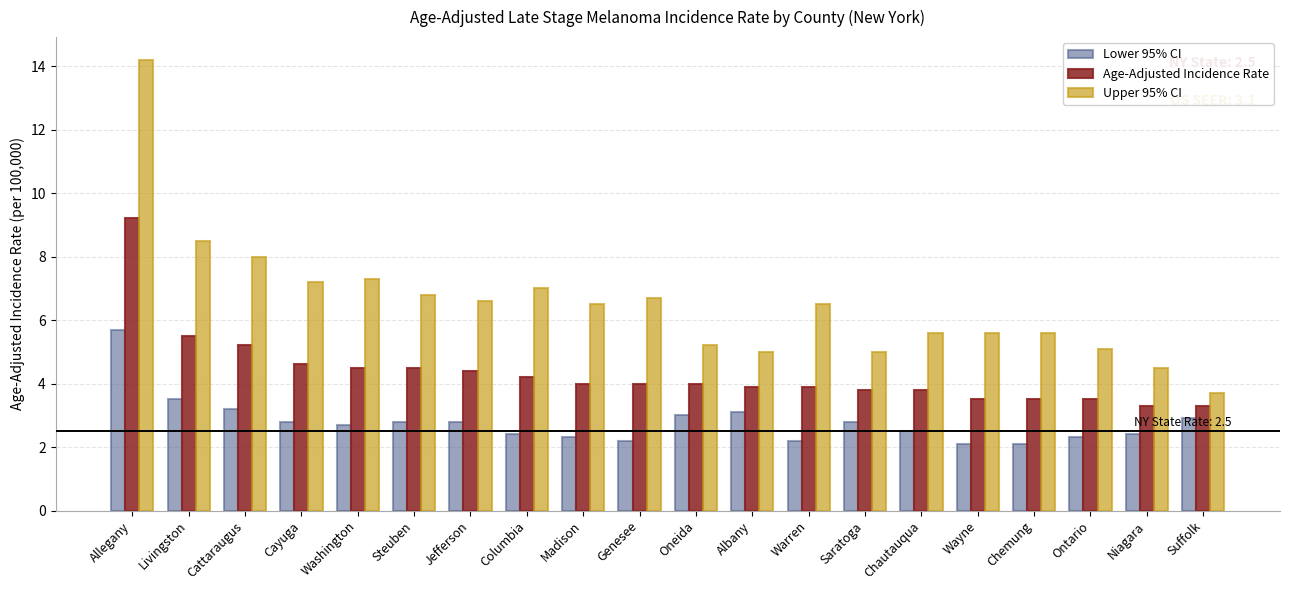

What is the sum of all Upper 95% CI values?

130.6